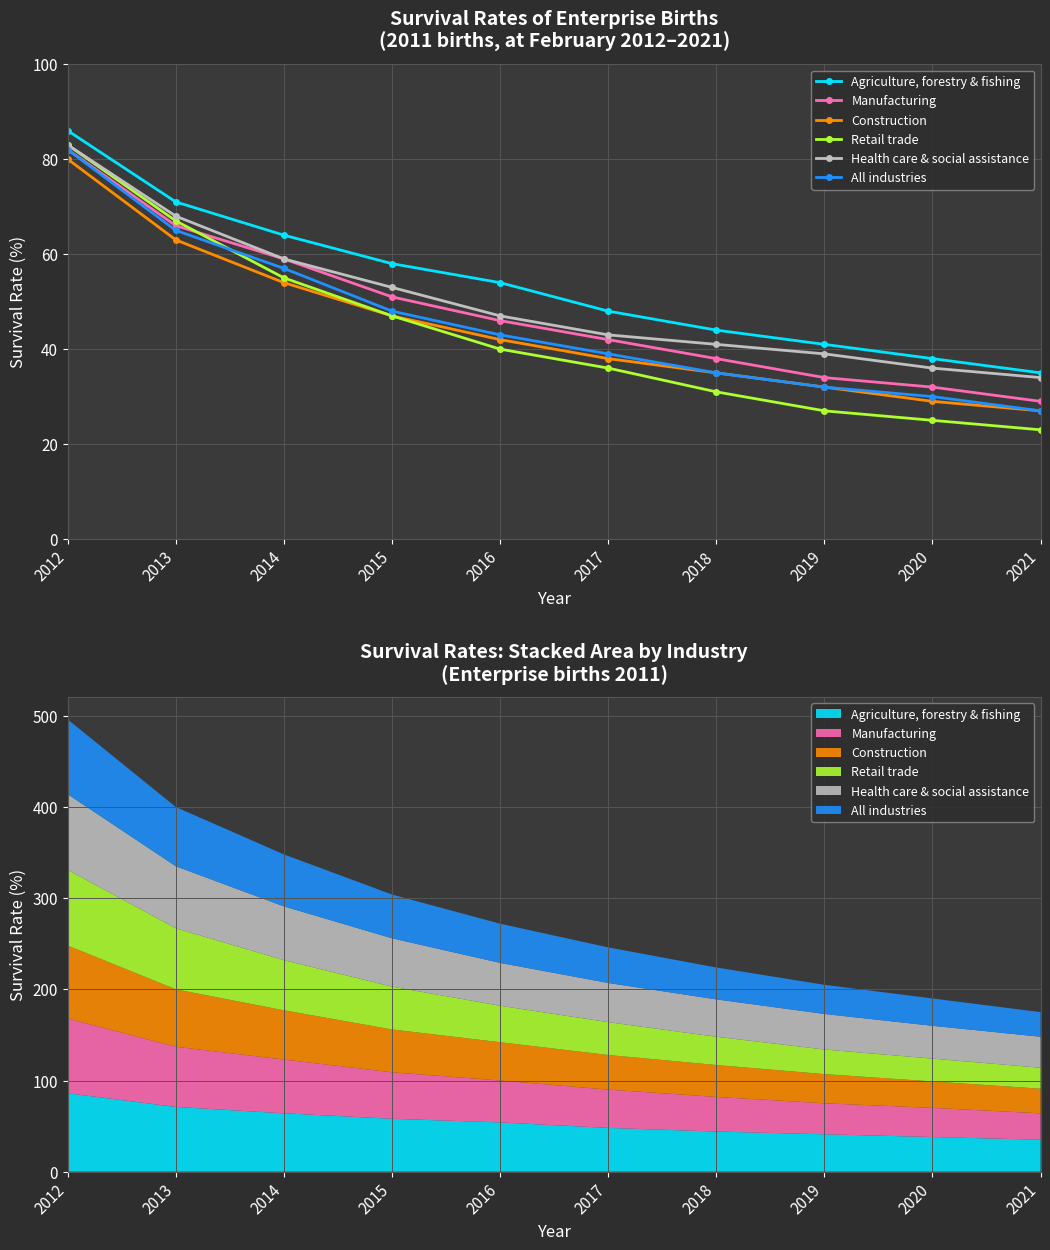

Which series has the largest range (max minus min)?

Retail trade